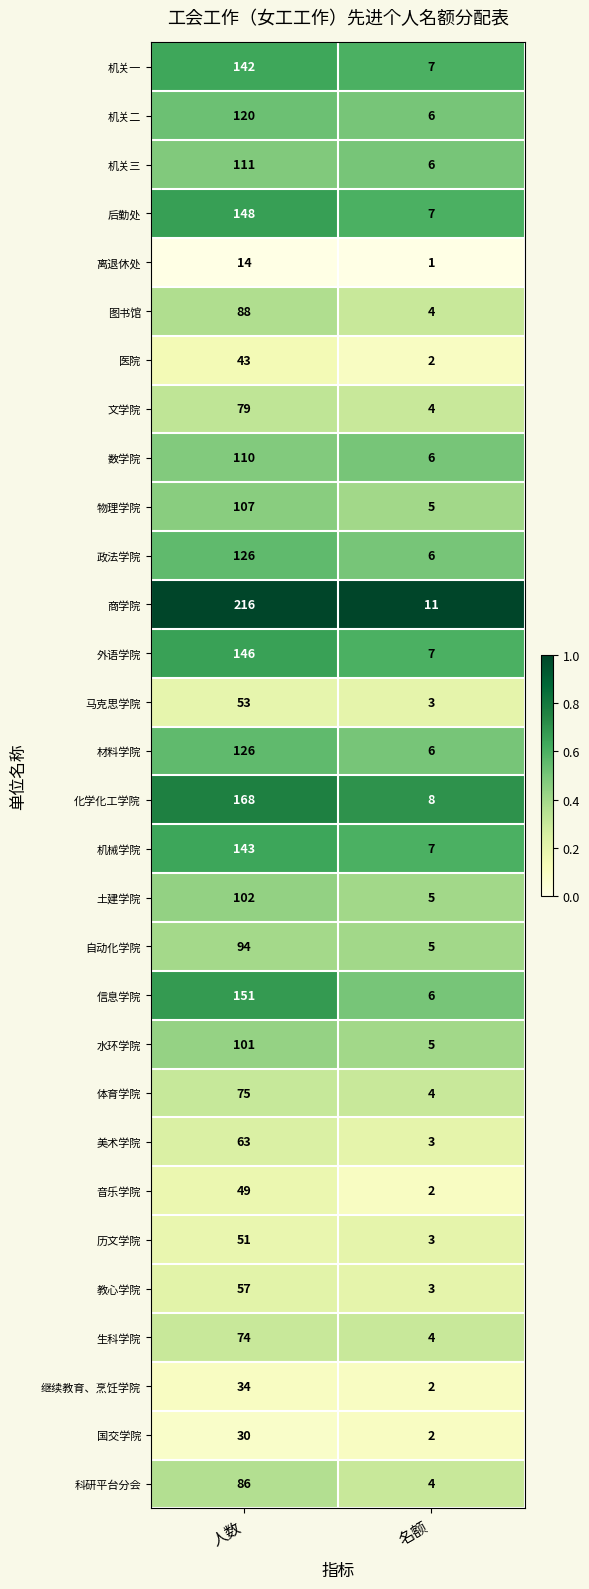

What value does the 化学化工学院 series have at 名额, to the nearest 10?

10